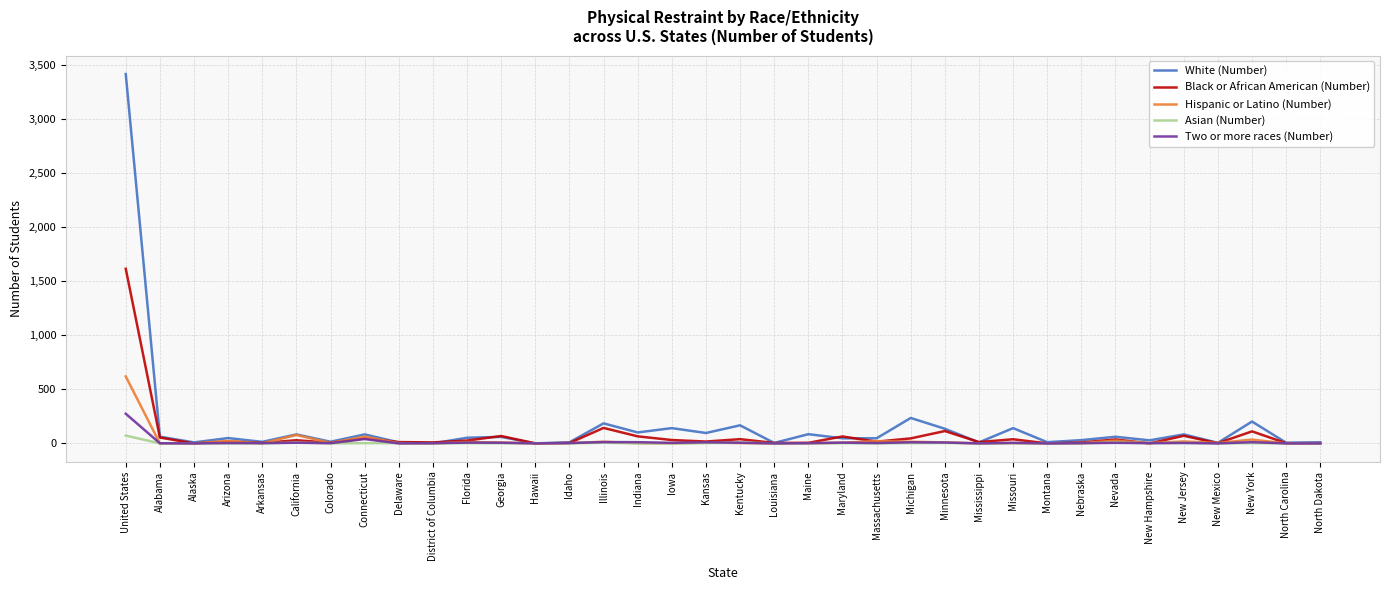

List the series in order of their peak value, highest first.

White (Number), Black or African American (Number), Hispanic or Latino (Number), Two or more races (Number), Asian (Number)